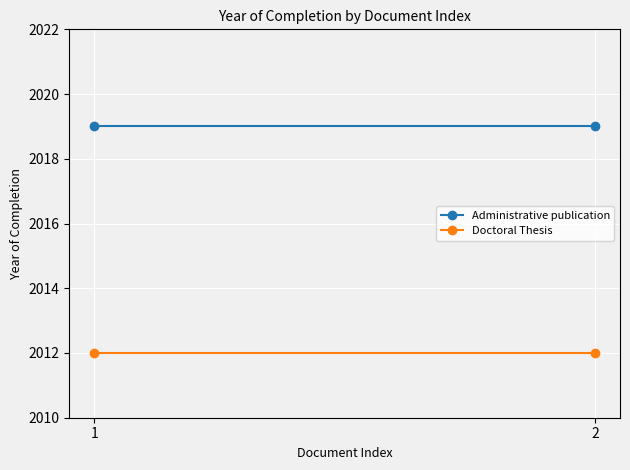

What is the minimum value shown in the chart?

2012